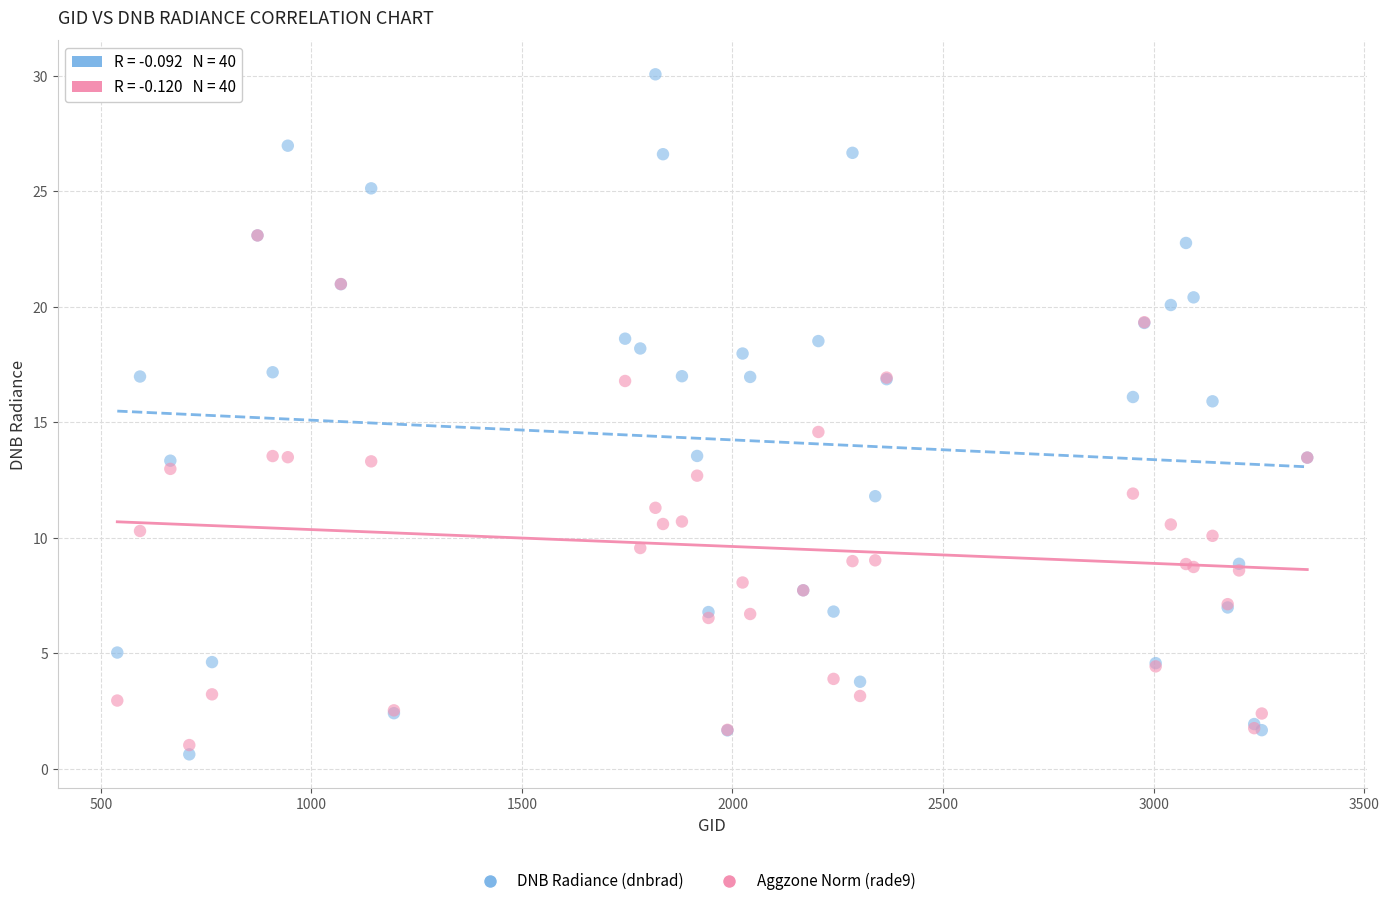

In the DNB Radiance (dnbrad) series, what Y value is closest to 15?

15.9